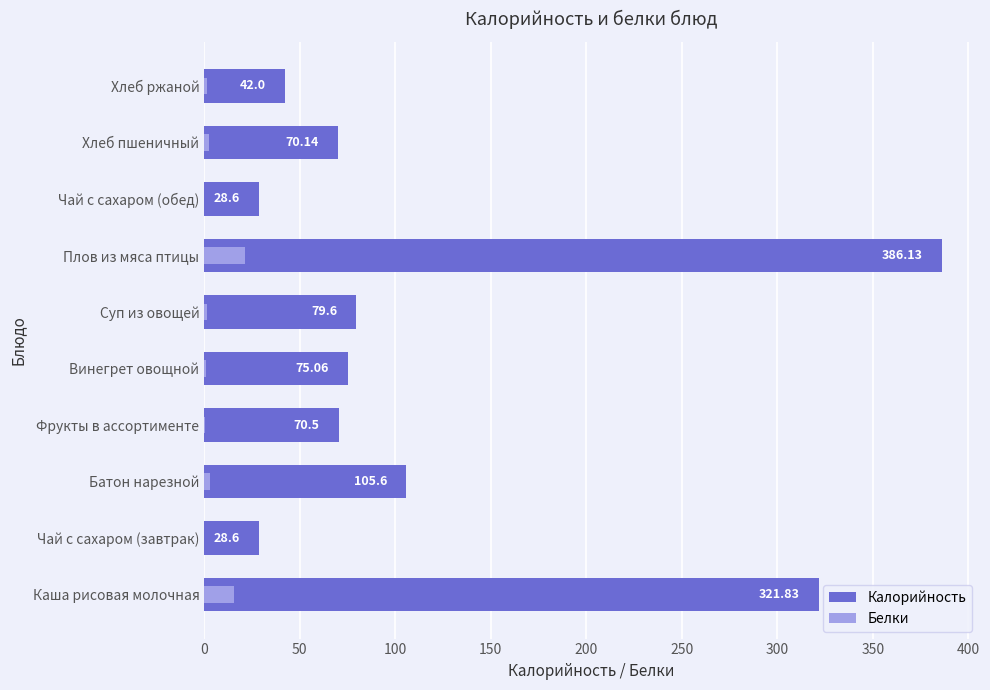

Which series has the widest spread of values?

Калорийность